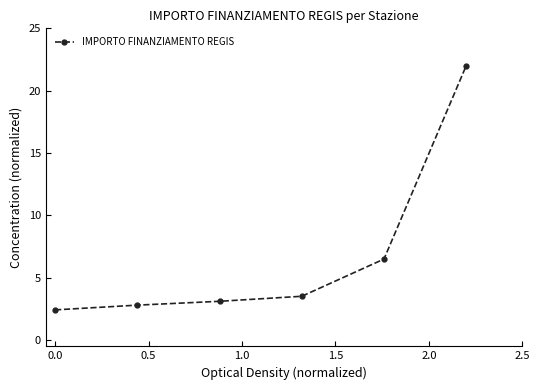

What is the greatest value displayed?

22.0